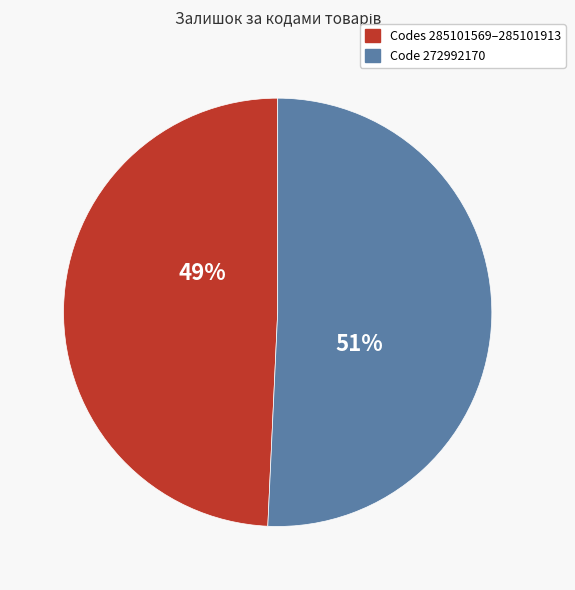

Count the number of slices in the pie.

2